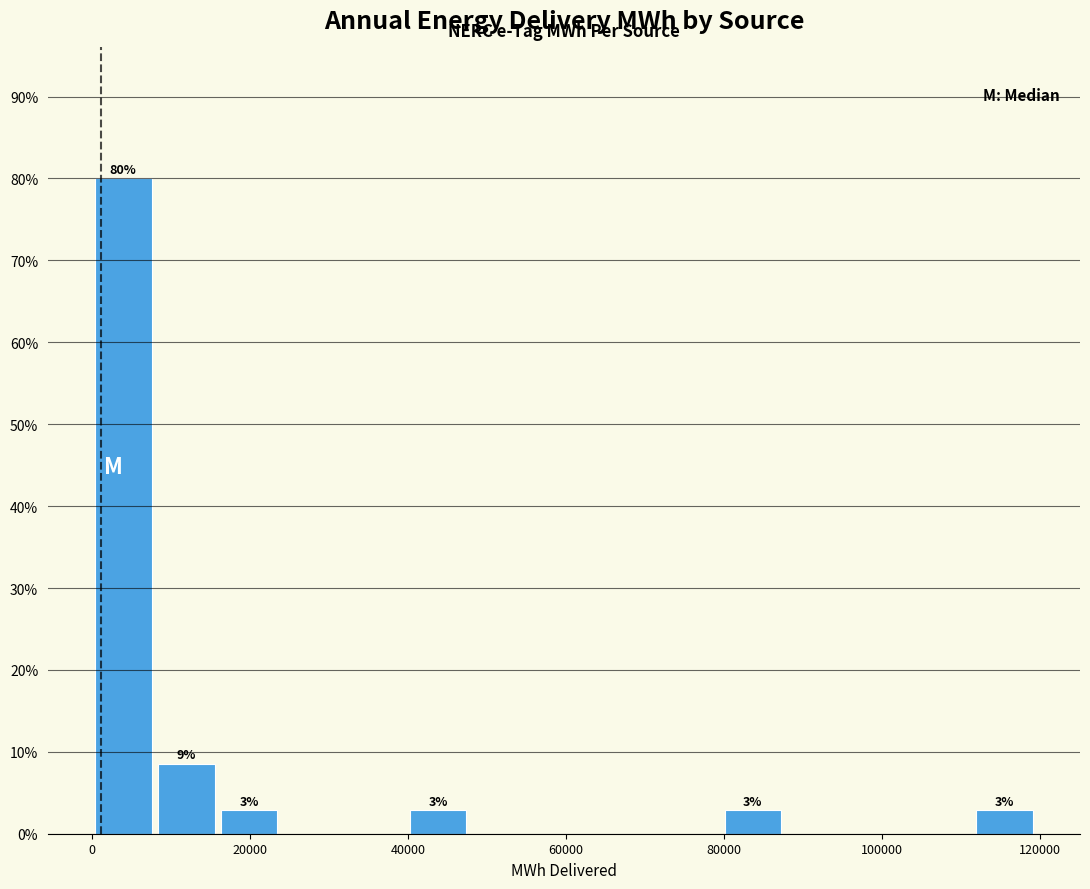

Around what value on the x-axis is the tallest bar? Give the approximate position of its centre, as read against the axis.

4000